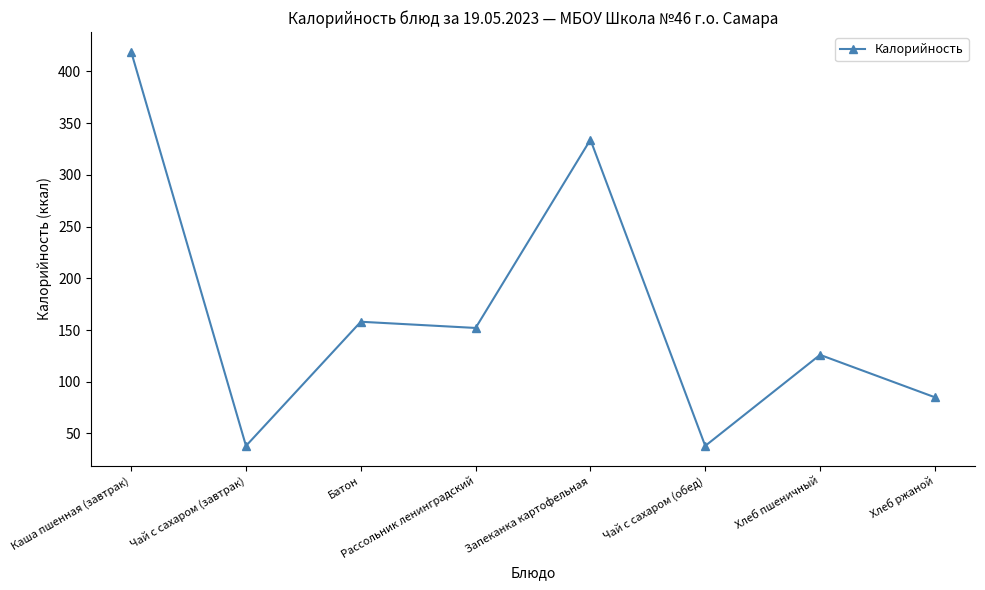

True or false: the data has more than 0 interior local peaks.

True